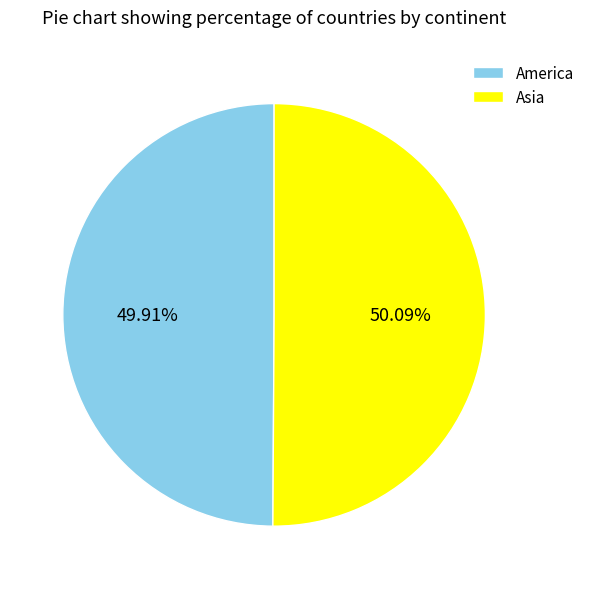

How many slices are in this pie chart?

2